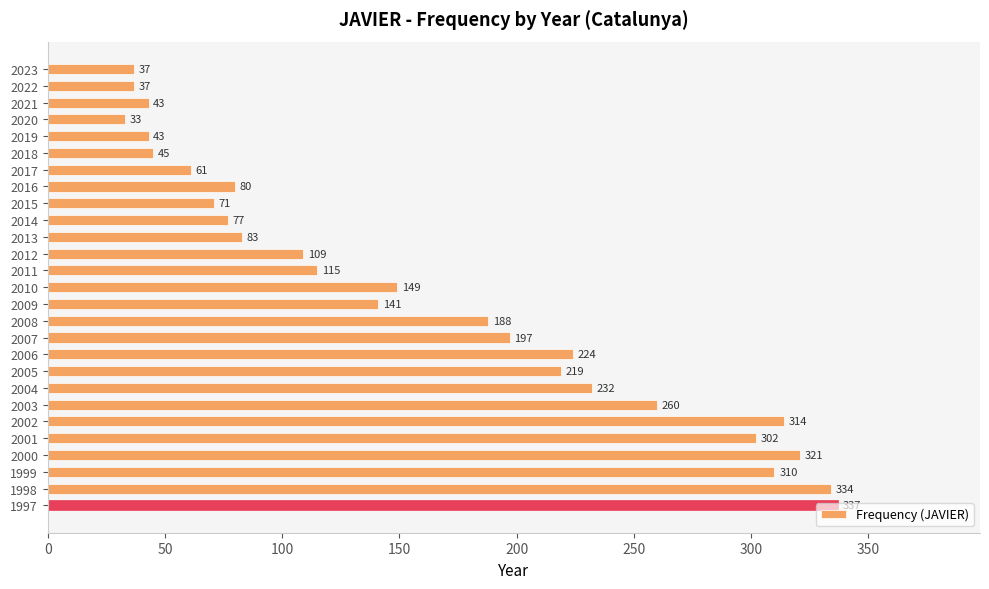

Which category has the lowest value across all series?

2020